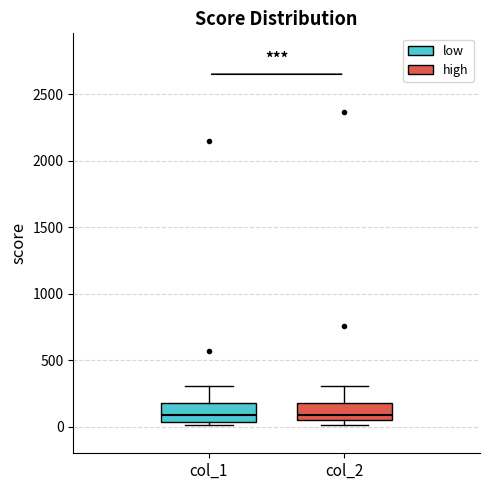

Reading left to right, read every box against the y-axis: the position of its median line, the range the box covers, and the ends of its whiskers. The values are not printed on the chart, so give them approximately, as read against the axis.

col_1: median 100, box 50 to 200, whiskers 0 to 300
col_2: median 100, box 50 to 200, whiskers 0 to 300